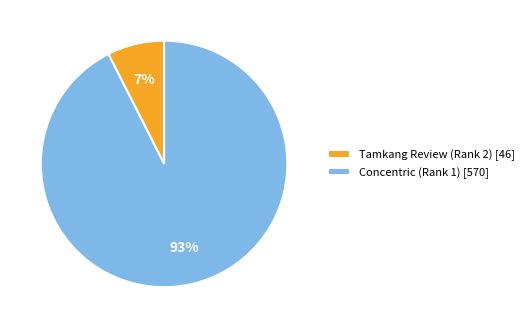

Which slice represents more than half of the pie?

Concentric (Rank 1)